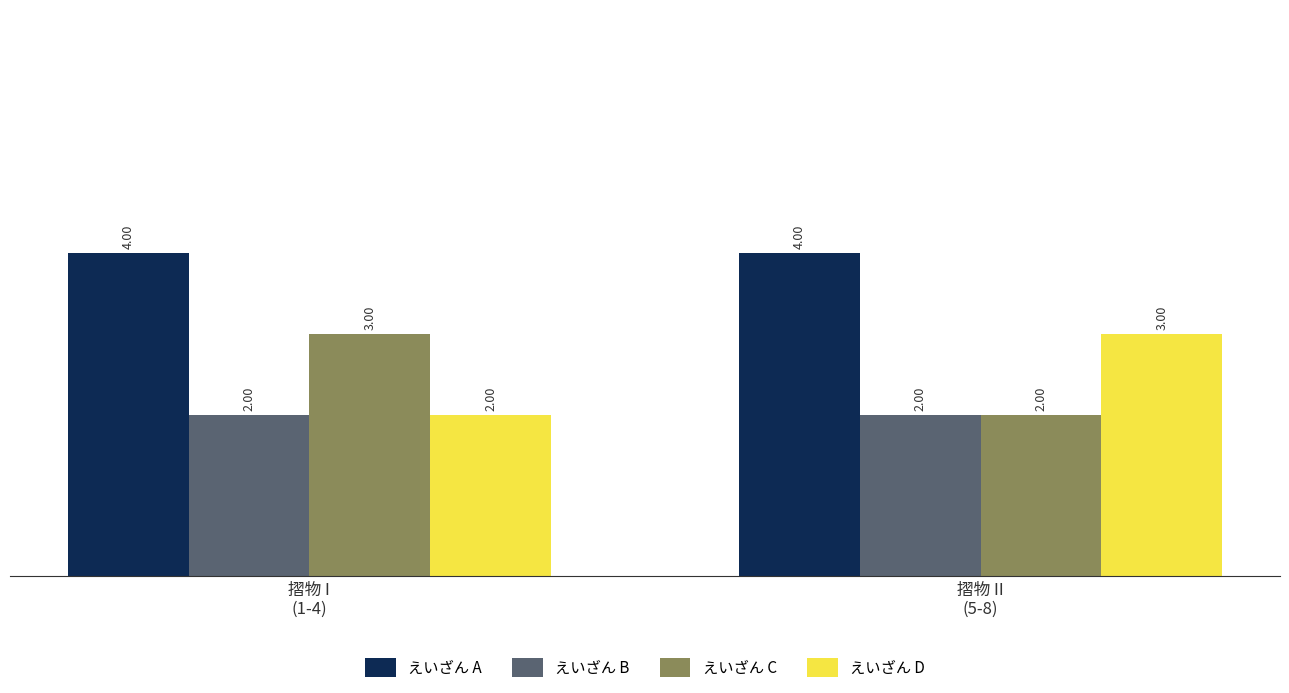

Is it true that えいざん A equals 7 at 摺物 II
(5-8)?

False